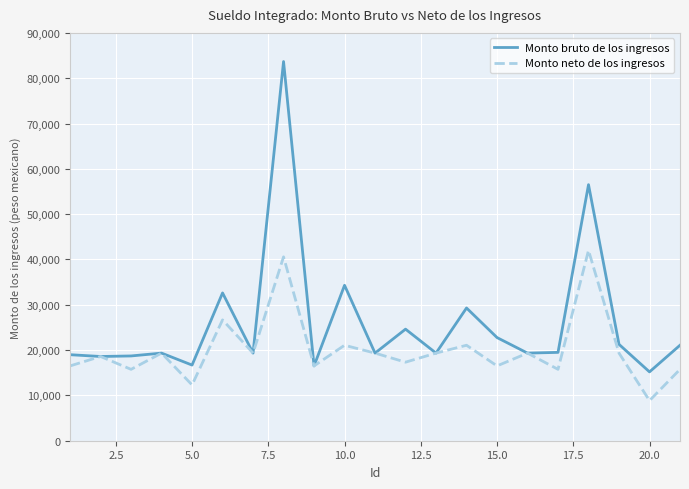

Which series has the largest total across all categories?

Monto bruto de los ingresos